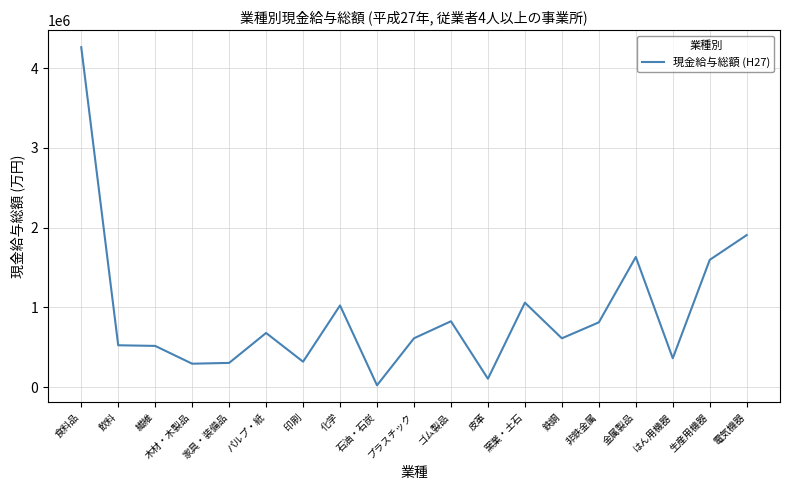

What is the greatest value displayed?

4264634